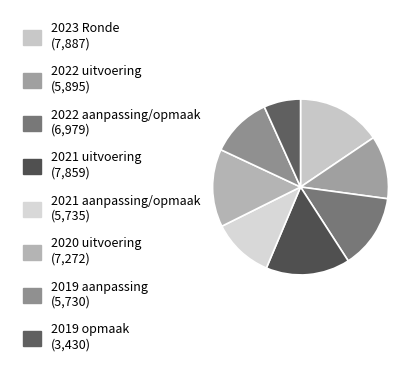

To the nearest percent, what percentage of the pie is 2021 uitvoering?

15%